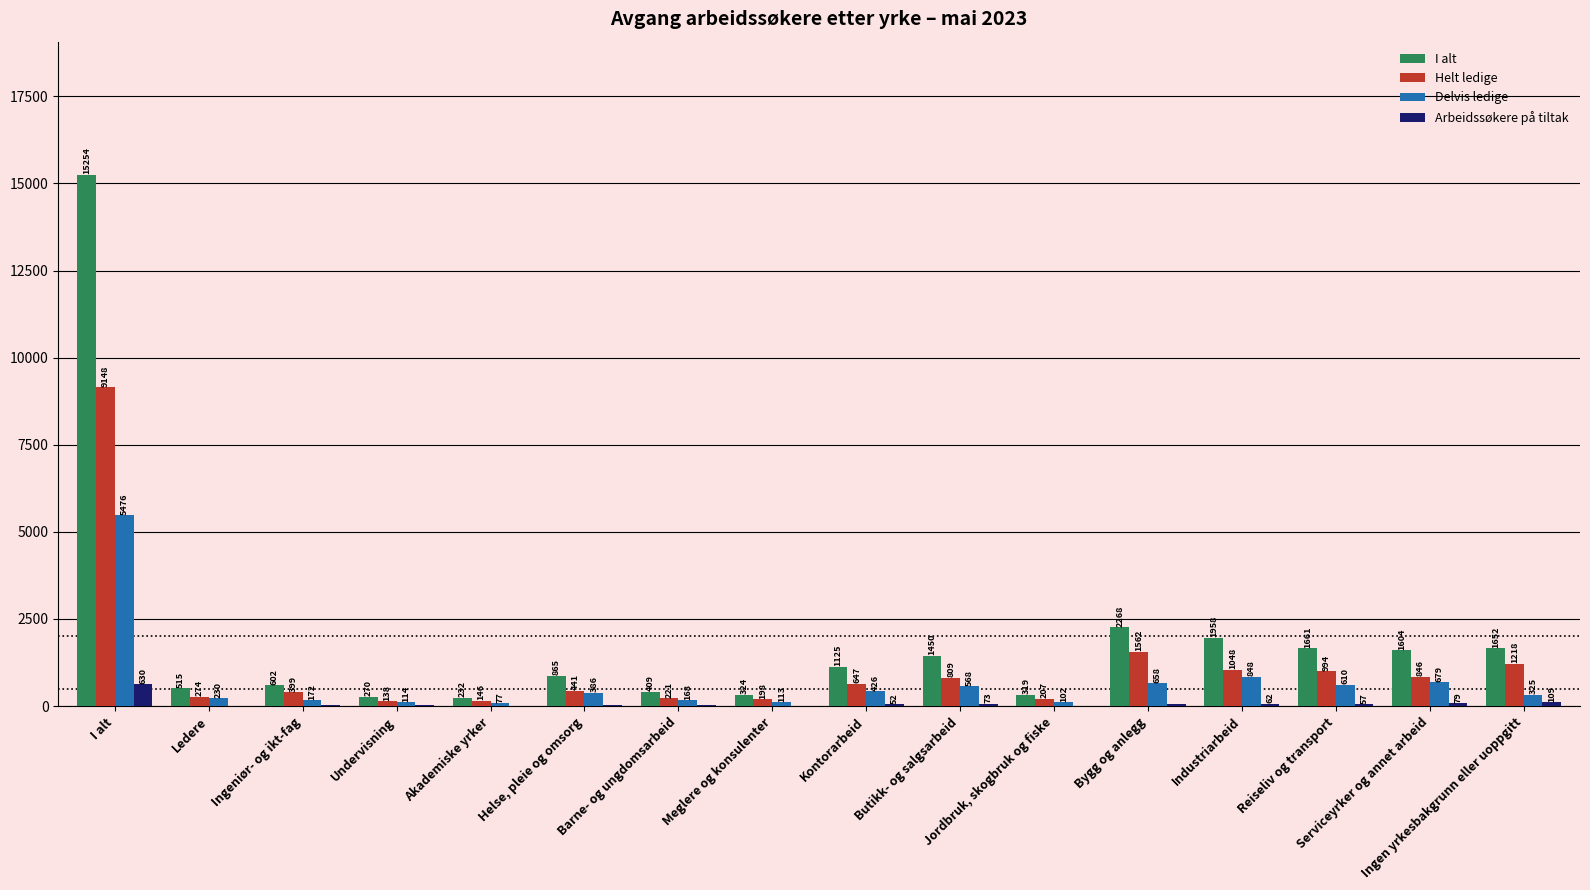

What is the sum of the Helt ledige values at Ledere and Ingeniør- og ikt-fag?

673